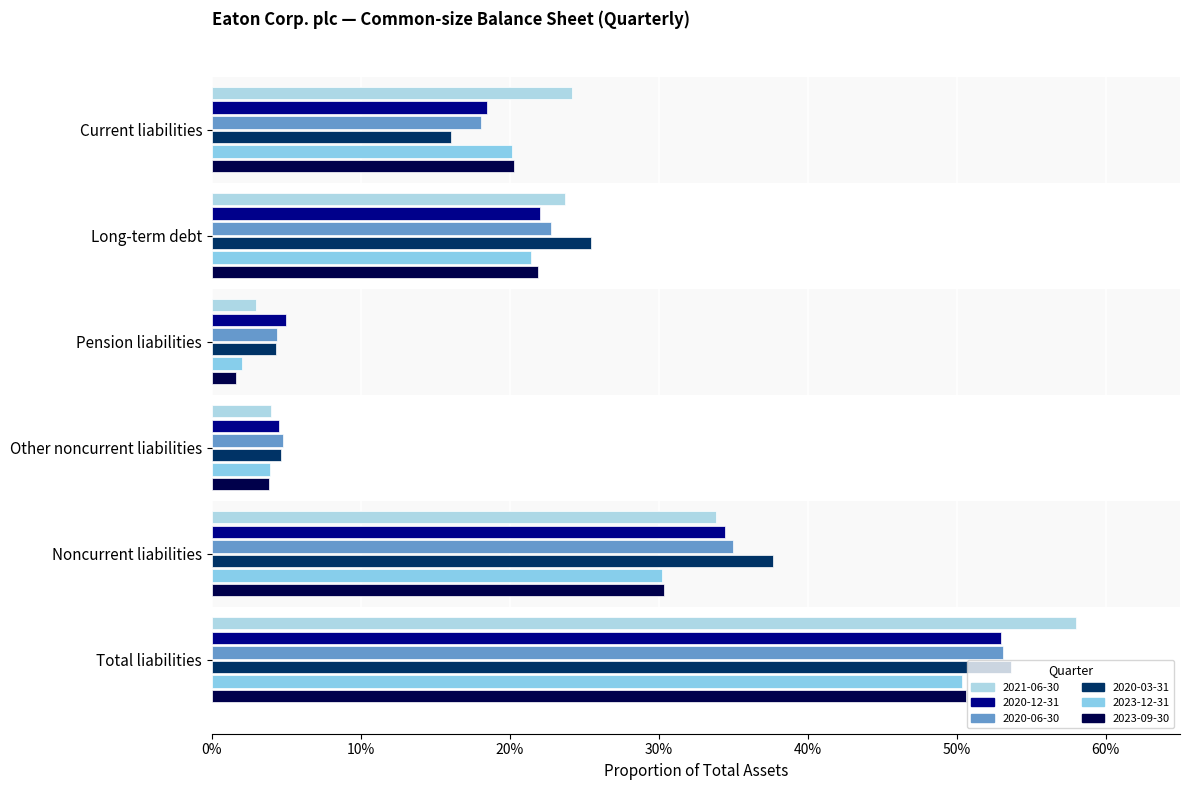

Between Long-term debt and Other noncurrent liabilities, which series saw the biggest shift?

2020-03-31